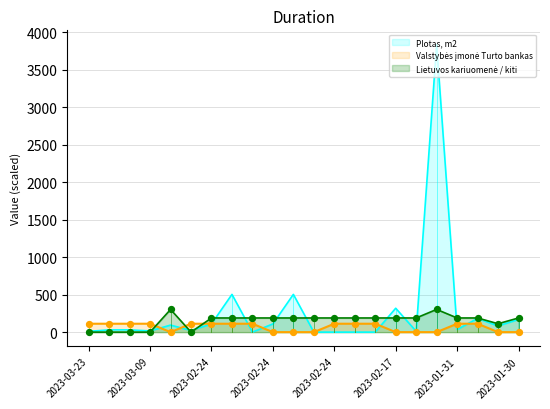

Which series contains the highest Y value?

Plotas, m2